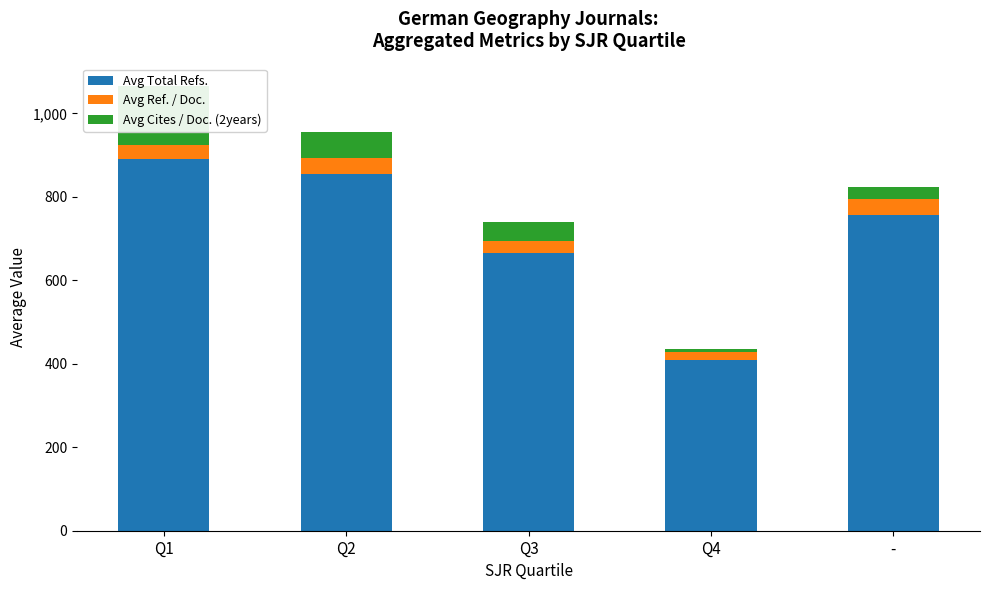

How many categories are shown in the chart?

5